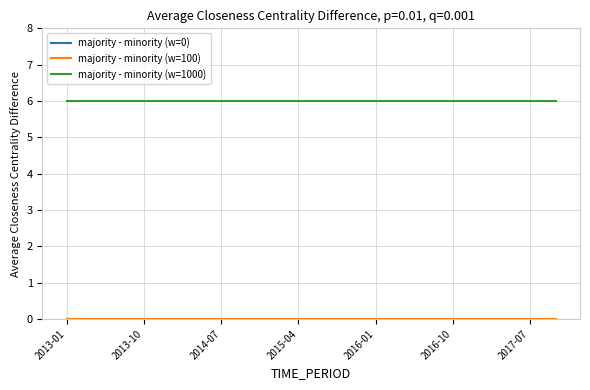

Is this an area chart (filled region under the line)?

No